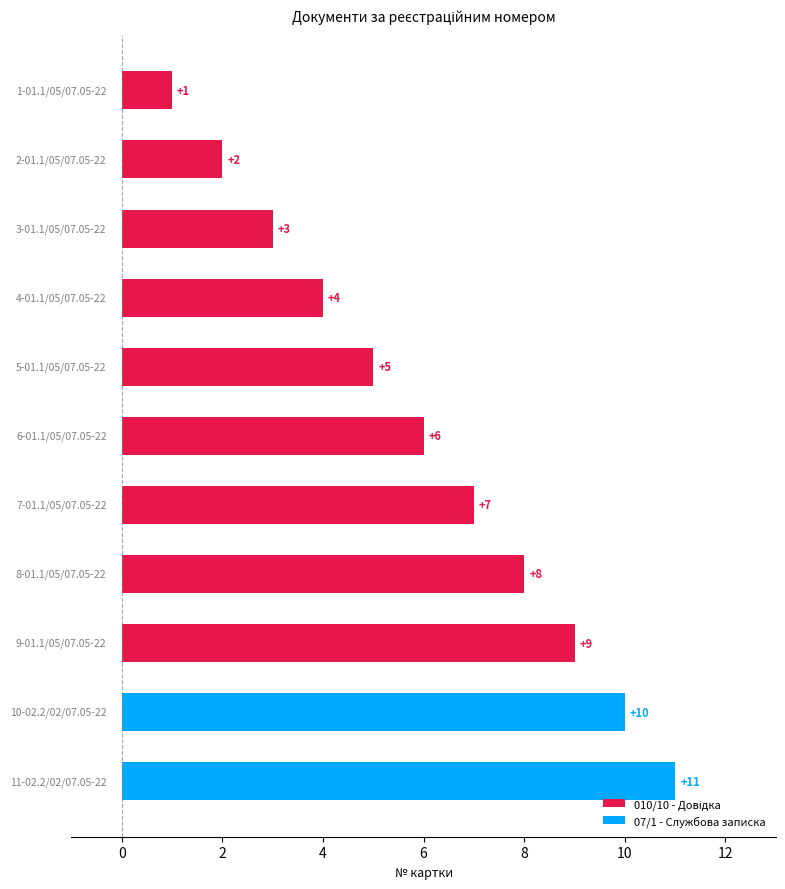

What is the sum of all values?

66